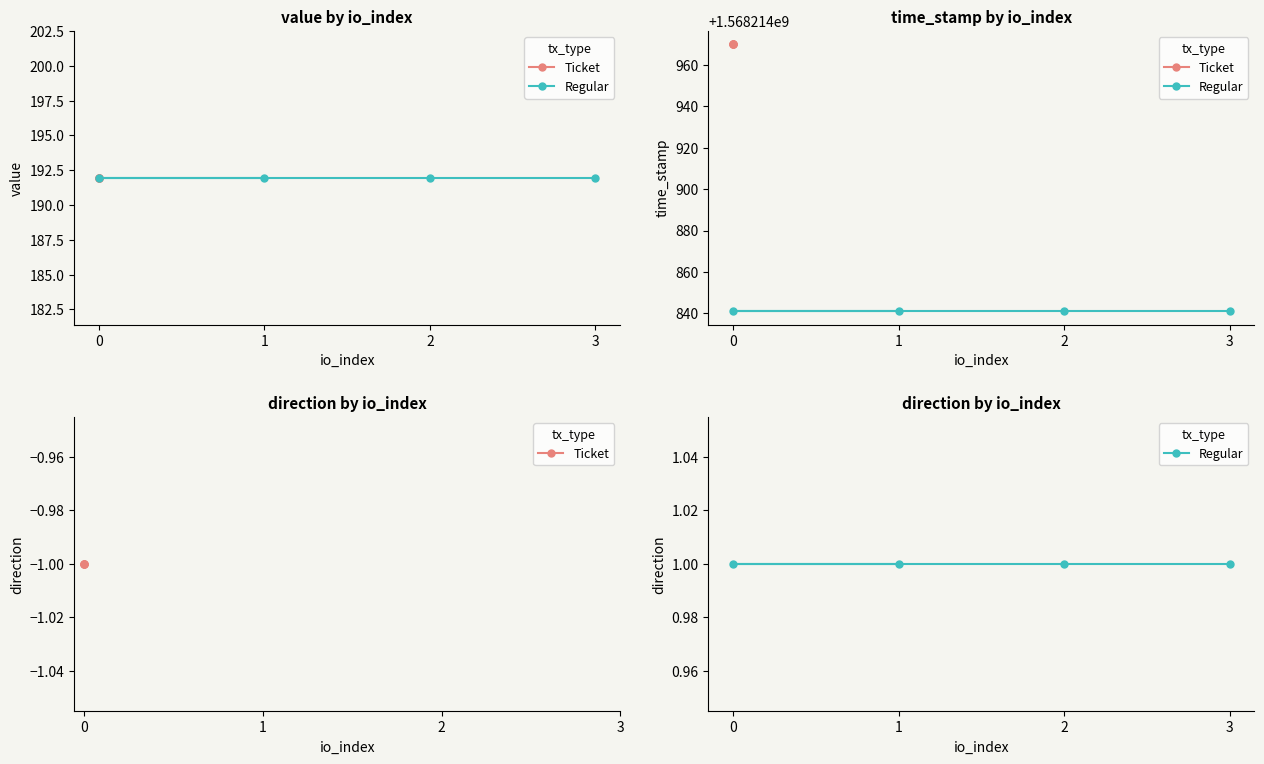

Which has a higher value, 1 or 3?

1